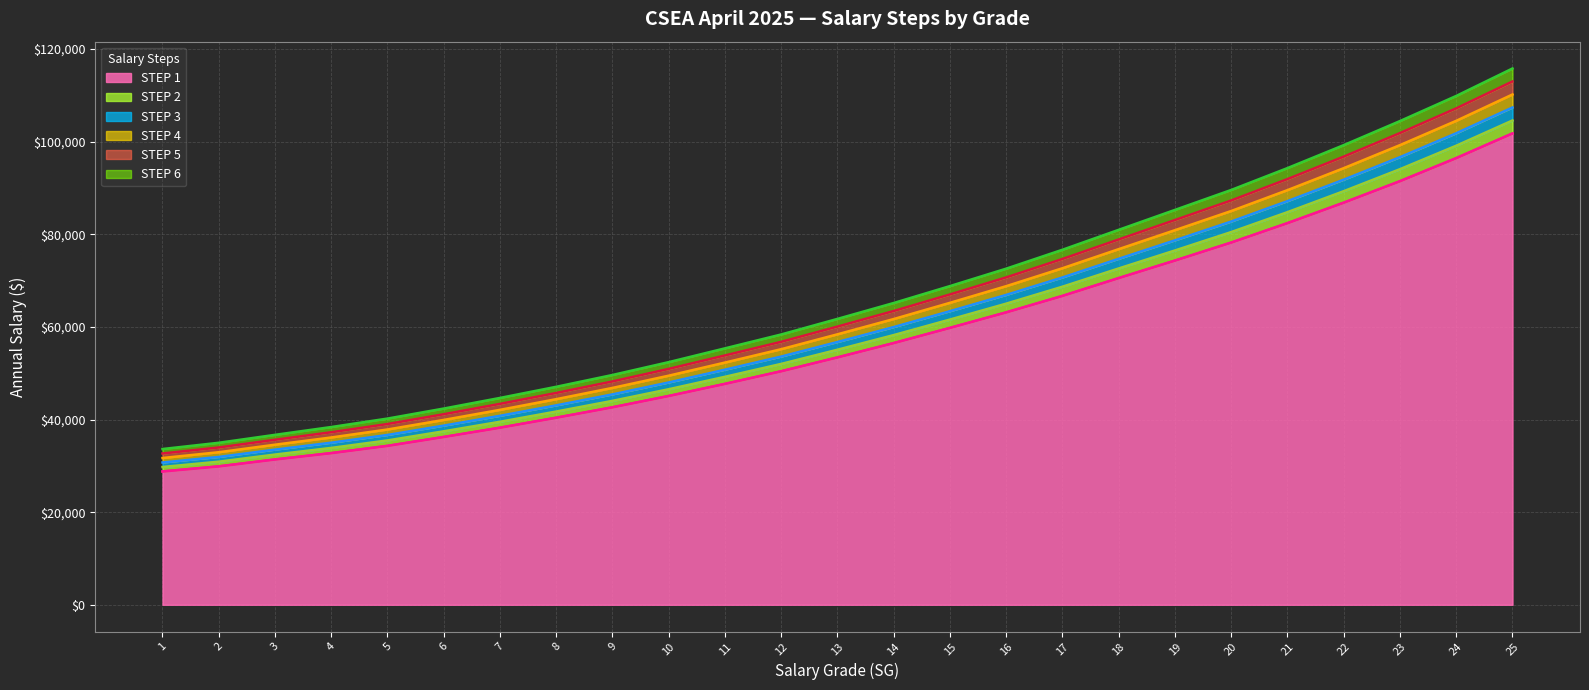

What is the difference between the second highest and second lowest values in the STEP 5 series?

73229